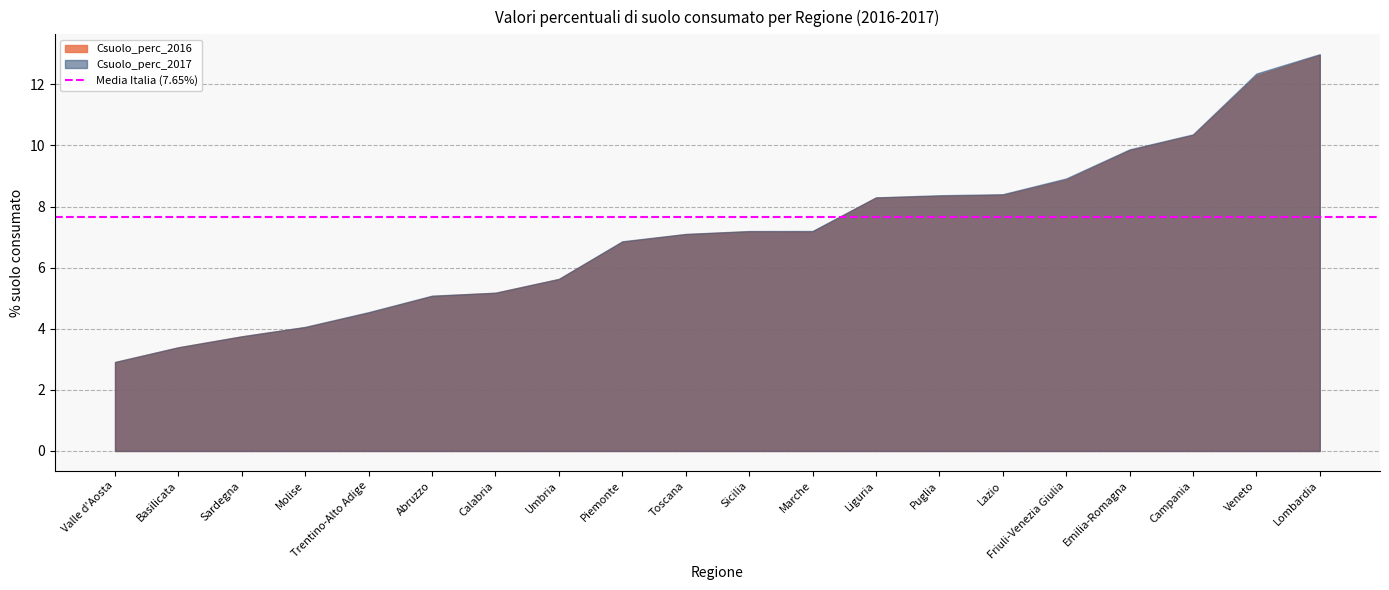

Reading left to right, transcribe all the data shown in this chart.

Csuolo_perc_2016: 2.9	3.4	3.7	4.1	4.5	5.1	5.2	5.6	6.8	7.1	7.2	7.2	8.3	8.3	8.4	8.9	9.9	10.3	12.3	13.0
Csuolo_perc_2017: 2.9	3.4	3.8	4.1	4.5	5.1	5.2	5.6	6.9	7.1	7.2	7.2	8.3	8.4	8.4	8.9	9.9	10.4	12.4	13.0